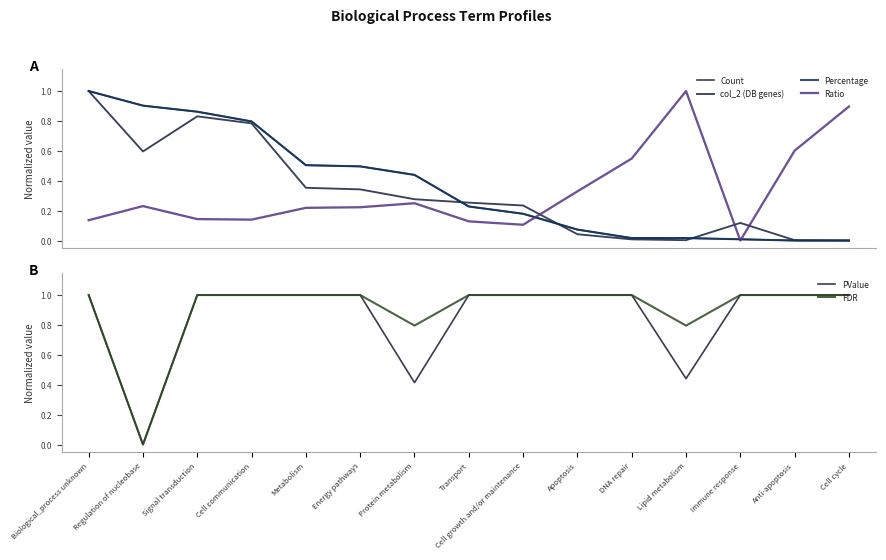

Which series has the largest range (max minus min)?

Count